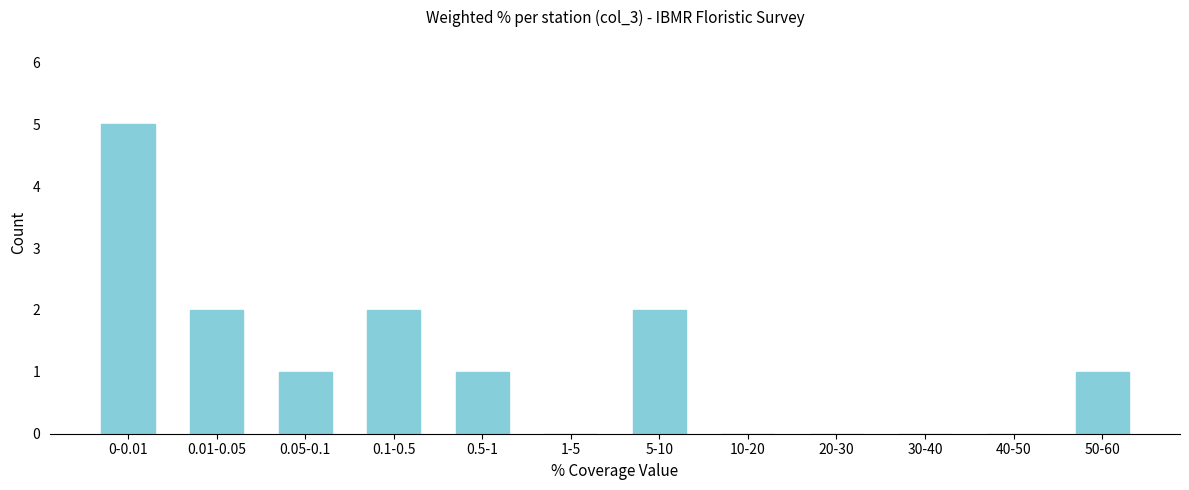

Reading left to right, what are all the values shown in this chart?

0-0.01=5	0.01-0.05=2	0.05-0.1=1	0.1-0.5=2	0.5-1=1	1-5=0	5-10=2	10-20=0	20-30=0	30-40=0	40-50=0	50-60=1